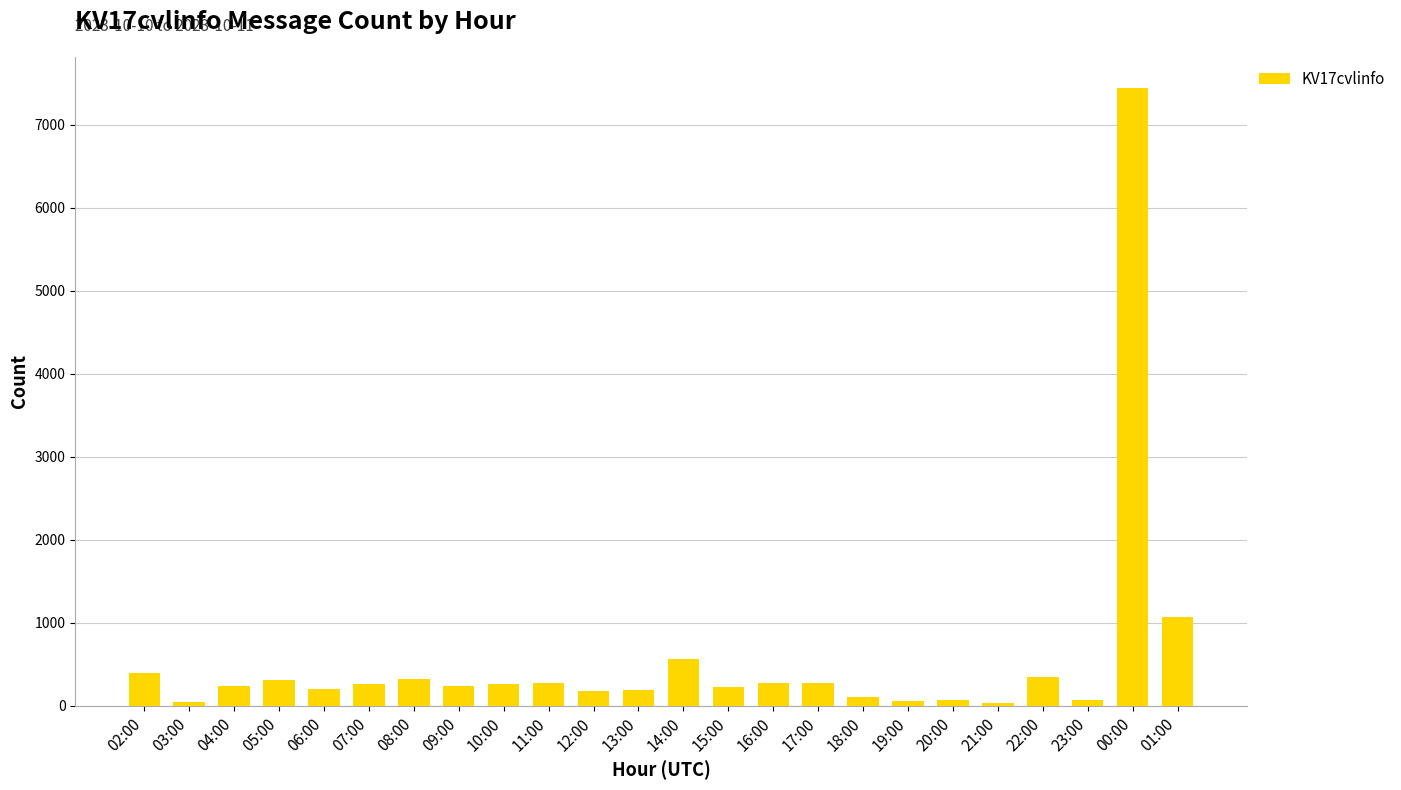

At which label is the value closest to 3744?

01:00